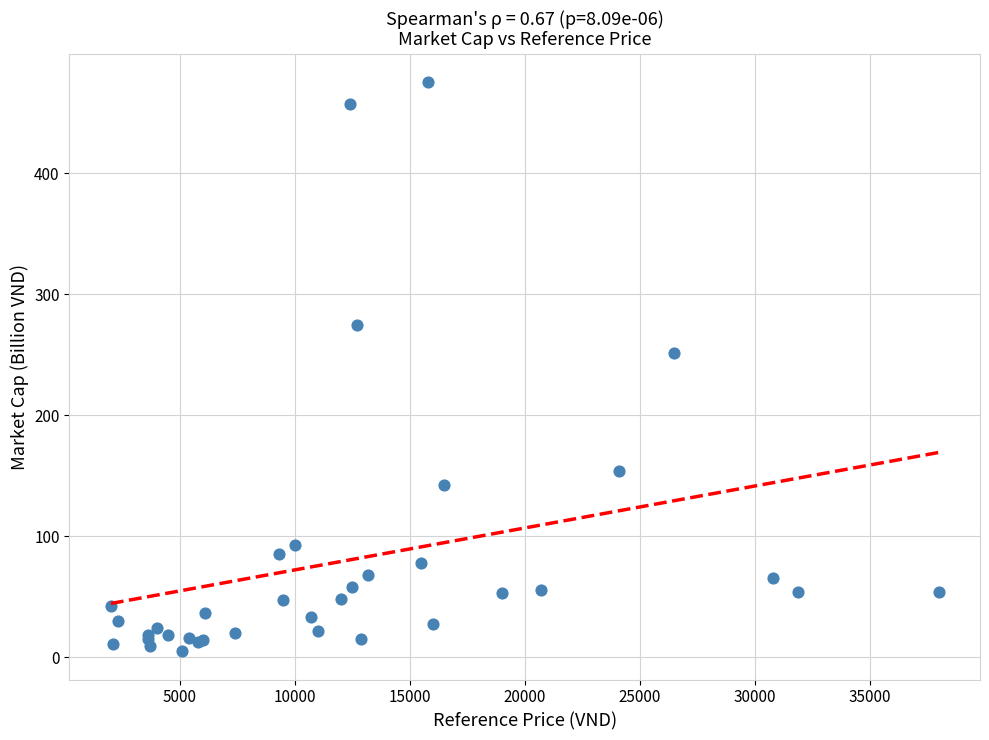

What Y value in the scatter plot is closest to 240?

251.0